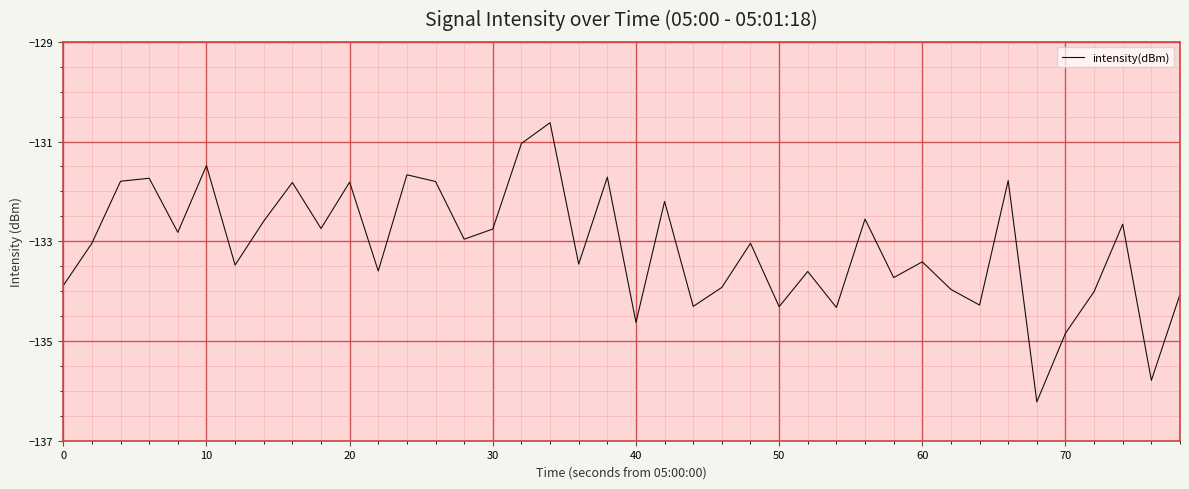

What is the maximum value shown in the chart?

-130.6